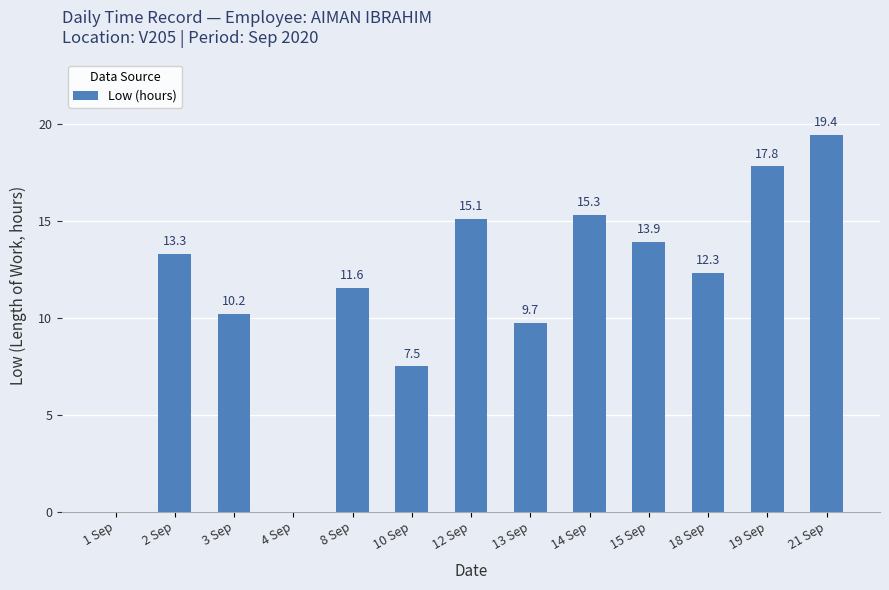

The chart shows a value of 19.4 at 21 Sep. True or false?

True